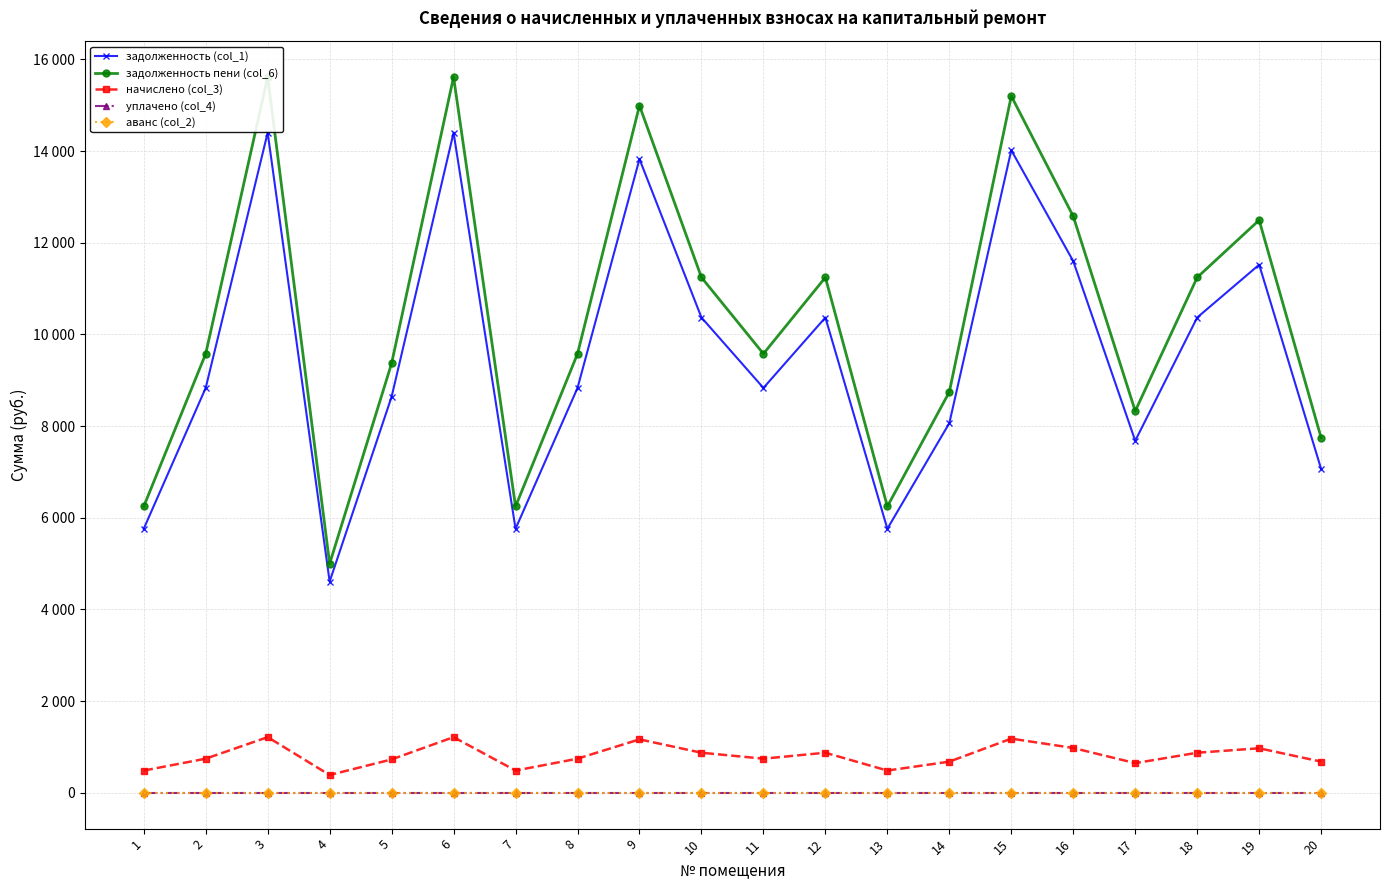

What is the maximum value for начислено (col_3)?

1215.0